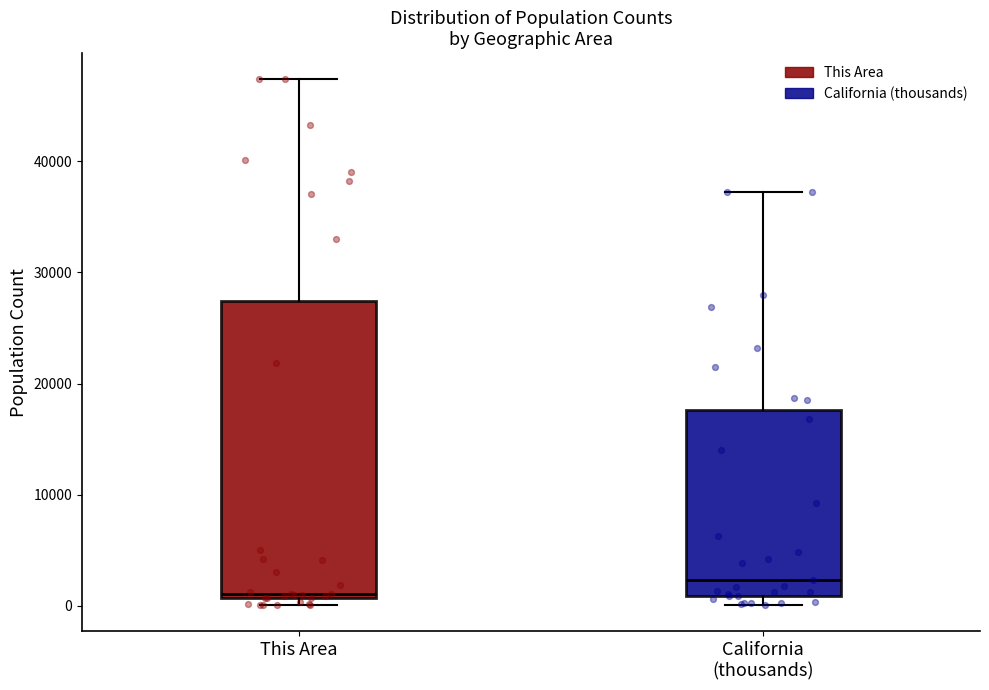

Reading left to right, transcribe this box plot: for each box, give where its median line is, the range the box spans, and where its two whiskers end, as read against the y-axis. The values are not printed on the chart, so give them approximately, as read against the axis.

This Area: median 1000 (just above the box's lower edge), box 1000 to 27000, whiskers 0 to 47000
California (thousands): median 2000, box 1000 to 18000, whiskers 0 to 37000